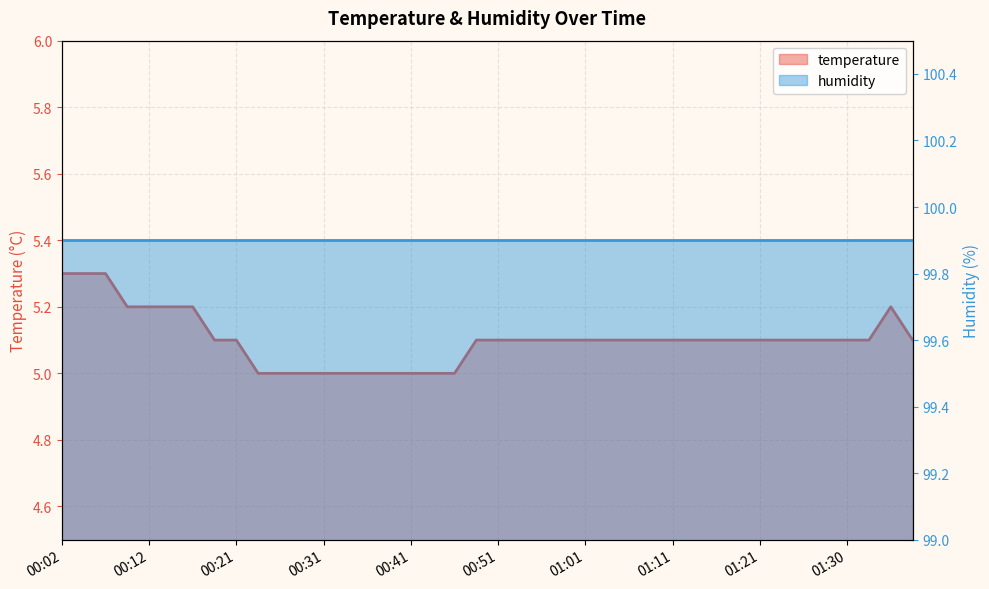

How many data points does each series have?

40